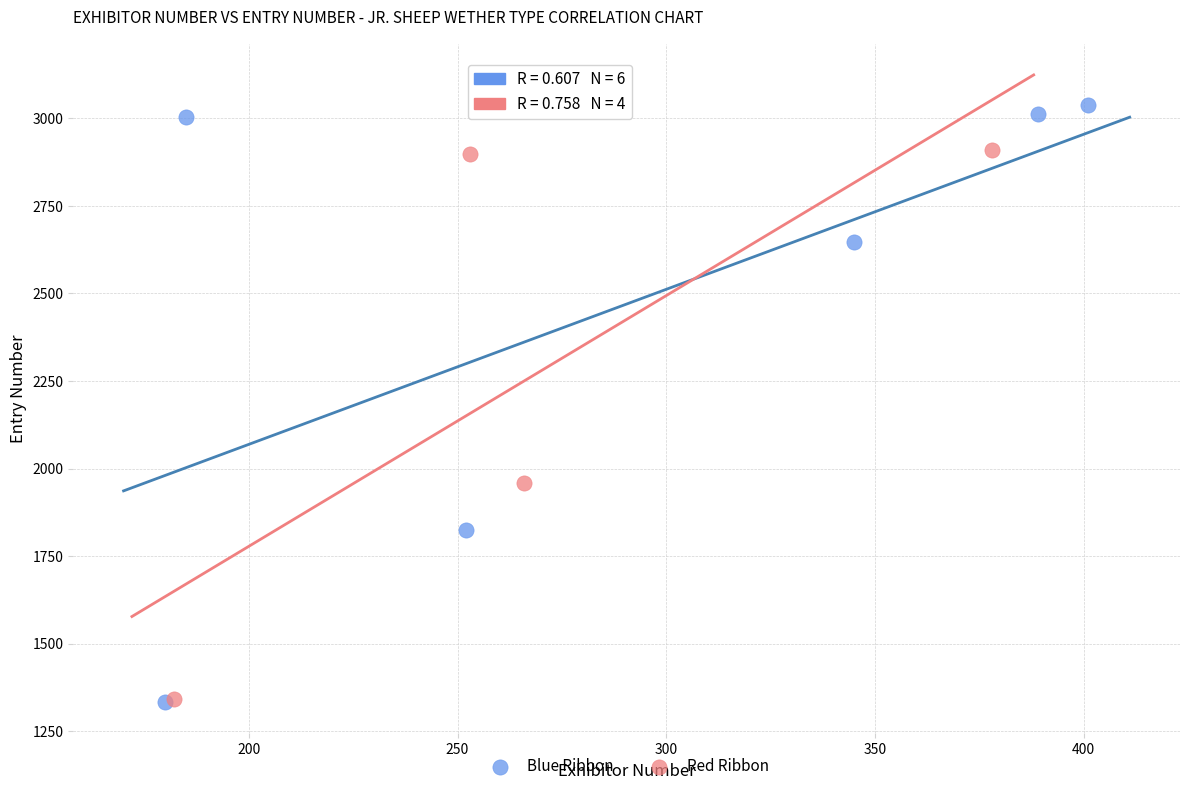

Which series reaches the maximum Y coordinate?

Blue Ribbon